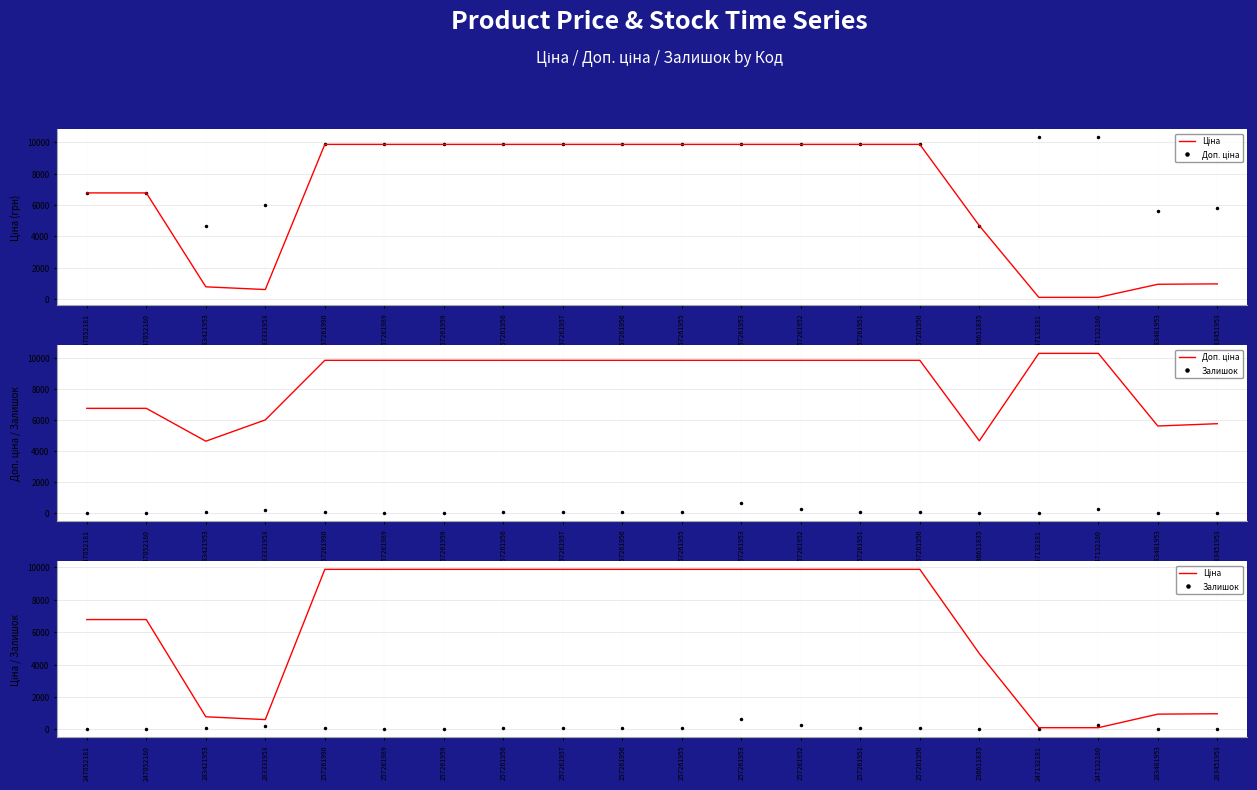

What position from the right is 257261955?

10